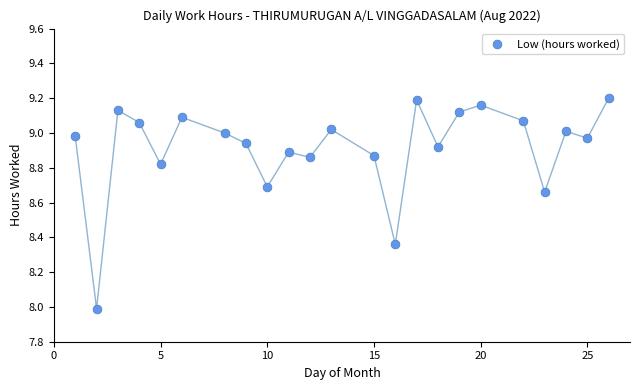

What is the range of Y values (max minus min)?

1.2